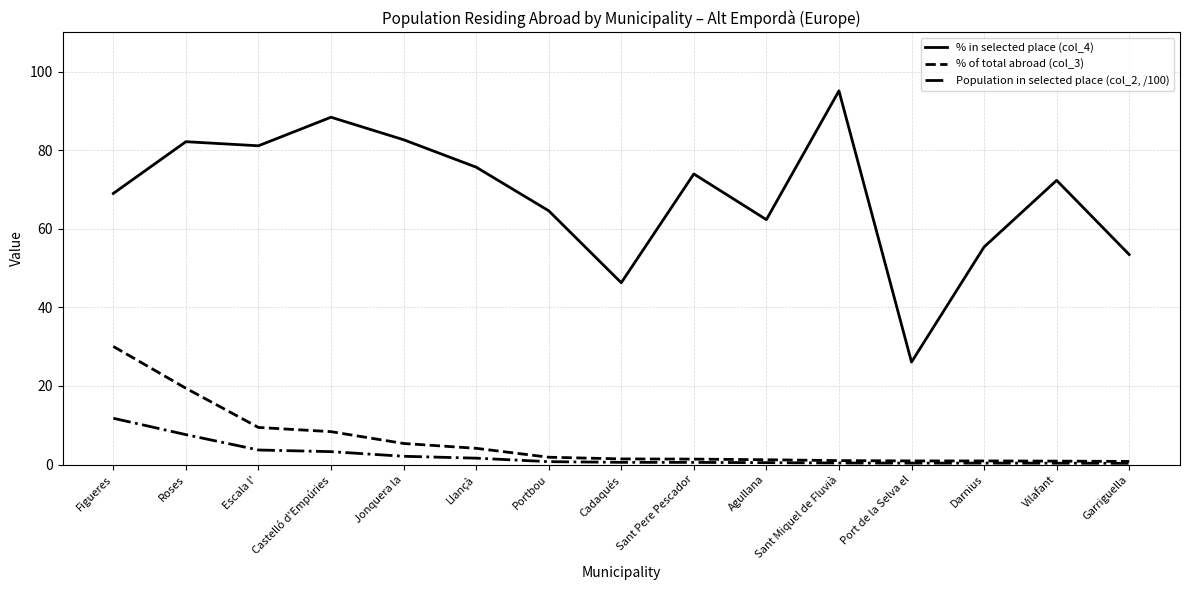

List the series in order of their peak value, highest first.

% in selected place (col_4), % of total abroad (col_3), Population in selected place (col_2, /100)